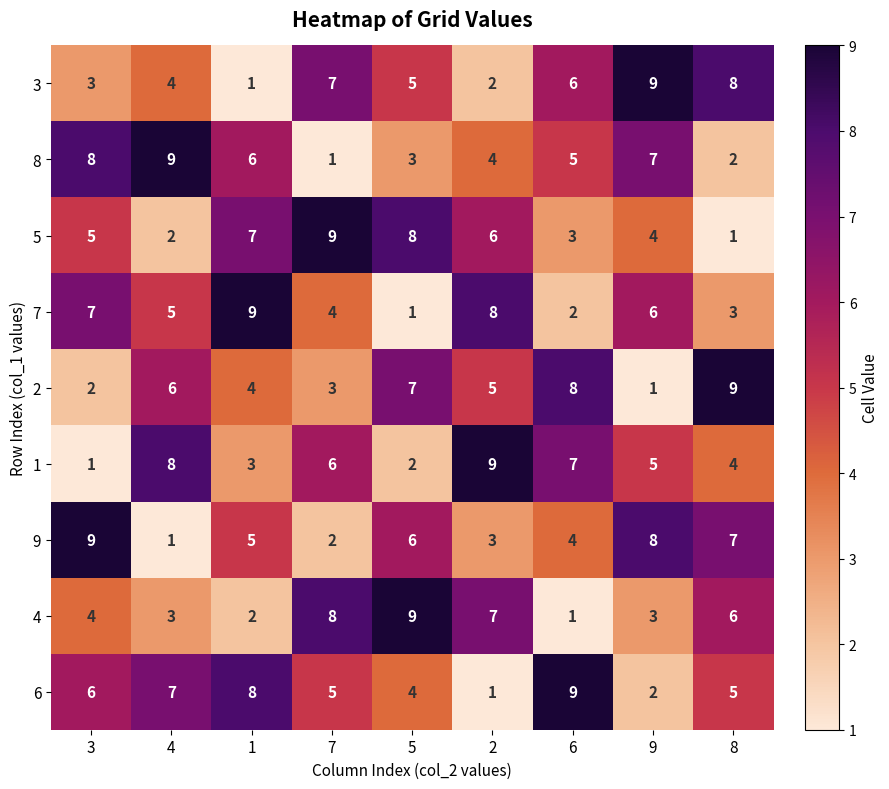

What is the difference between the 5 values at 1 and 8?

6